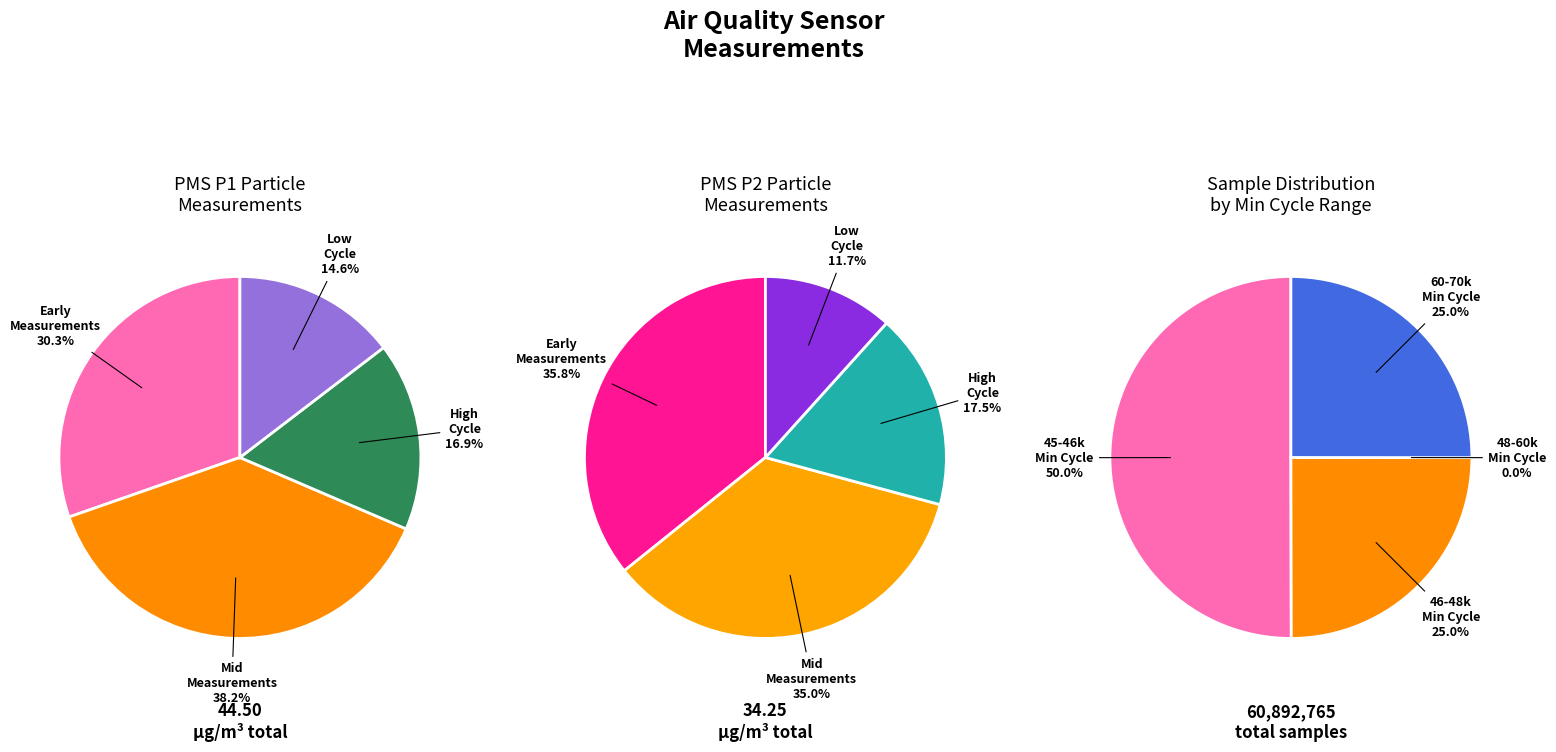

Is there a majority slice in this chart?

No